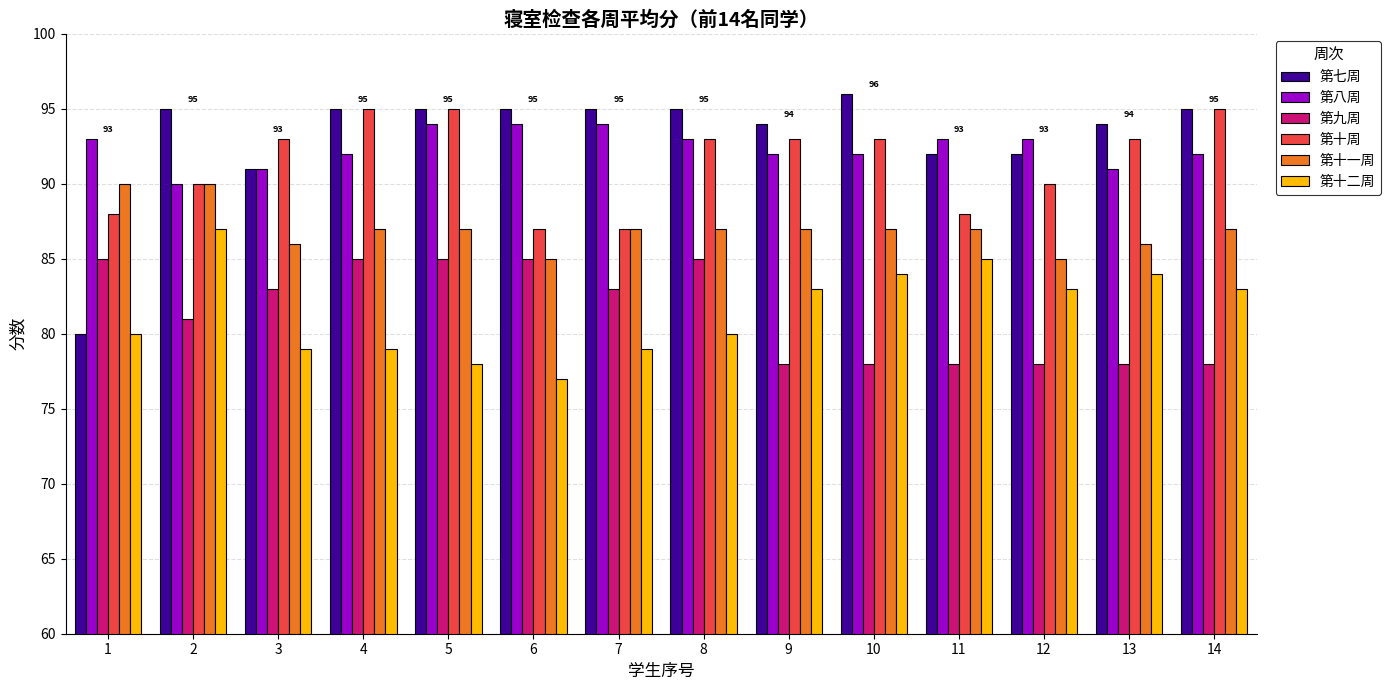

Reading right to left, list all the values displayed in this chart.

第七周: 14=95	13=94	12=92	11=92	10=96	9=94	8=95	7=95	6=95	5=95	4=95	3=91	2=95	1=80
第八周: 14=92	13=91	12=93	11=93	10=92	9=92	8=93	7=94	6=94	5=94	4=92	3=91	2=90	1=93
第九周: 14=78	13=78	12=78	11=78	10=78	9=78	8=85	7=83	6=85	5=85	4=85	3=83	2=81	1=85
第十周: 14=95	13=93	12=90	11=88	10=93	9=93	8=93	7=87	6=87	5=95	4=95	3=93	2=90	1=88
第十一周: 14=87	13=86	12=85	11=87	10=87	9=87	8=87	7=87	6=85	5=87	4=87	3=86	2=90	1=90
第十二周: 14=83	13=84	12=83	11=85	10=84	9=83	8=80	7=79	6=77	5=78	4=79	3=79	2=87	1=80